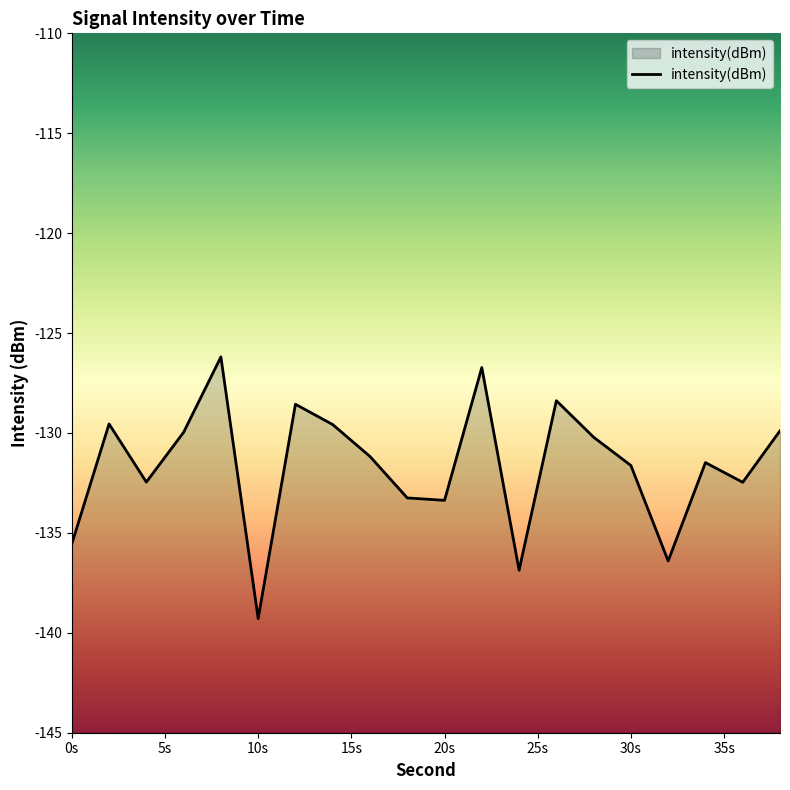

What is the sum of all values?

-2633.0